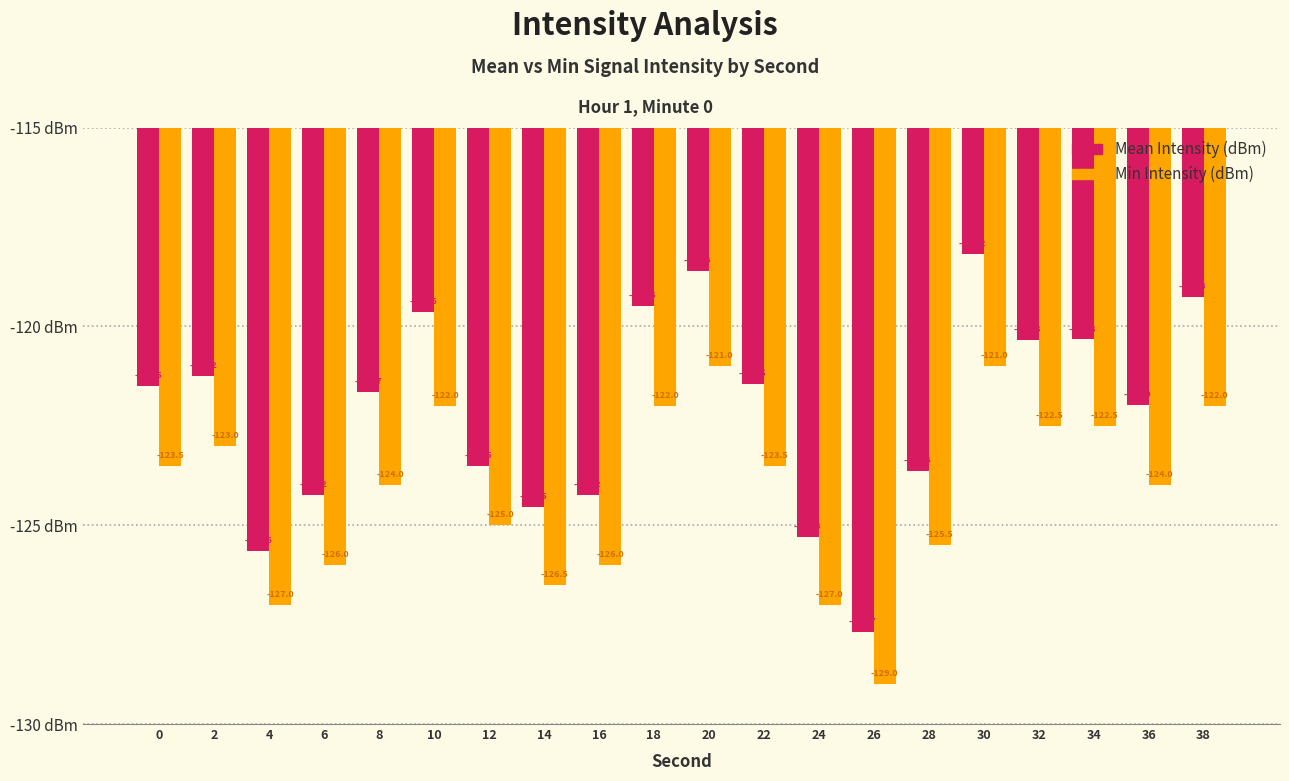

At which label is Min Intensity (dBm) closest to -125?

12